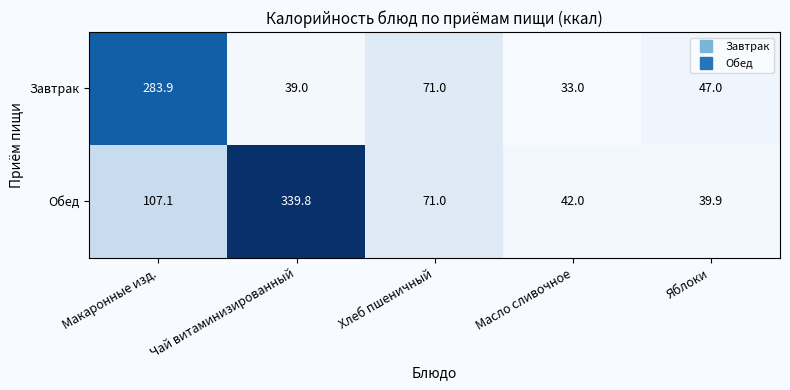

What is the total value across all series at Чай витаминизированный?

378.8